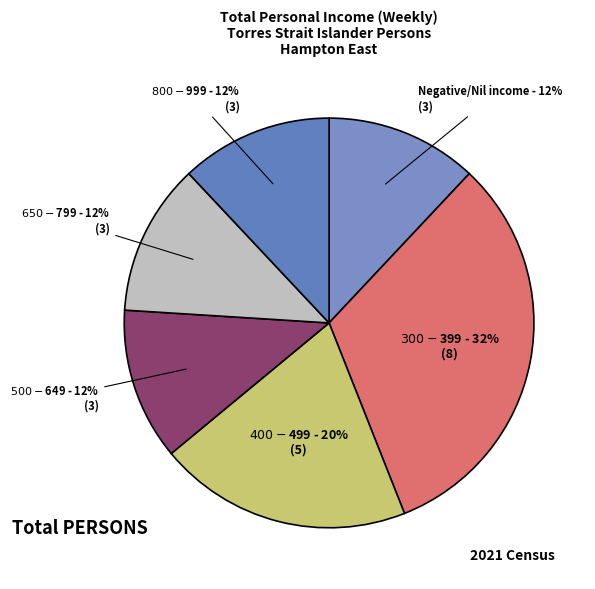

How many slices are in this pie chart?

6